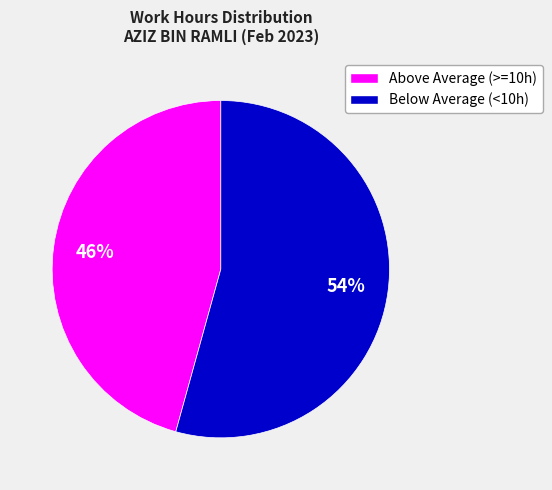

To the nearest percent, what is the average slice percentage?

50%